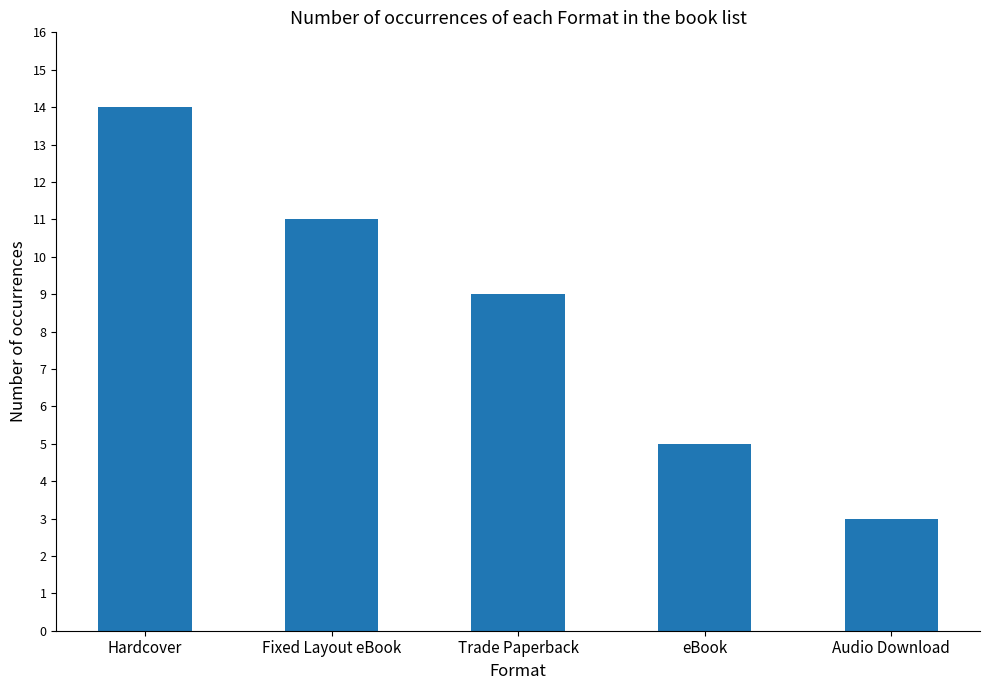

How many series are shown in this chart?

1